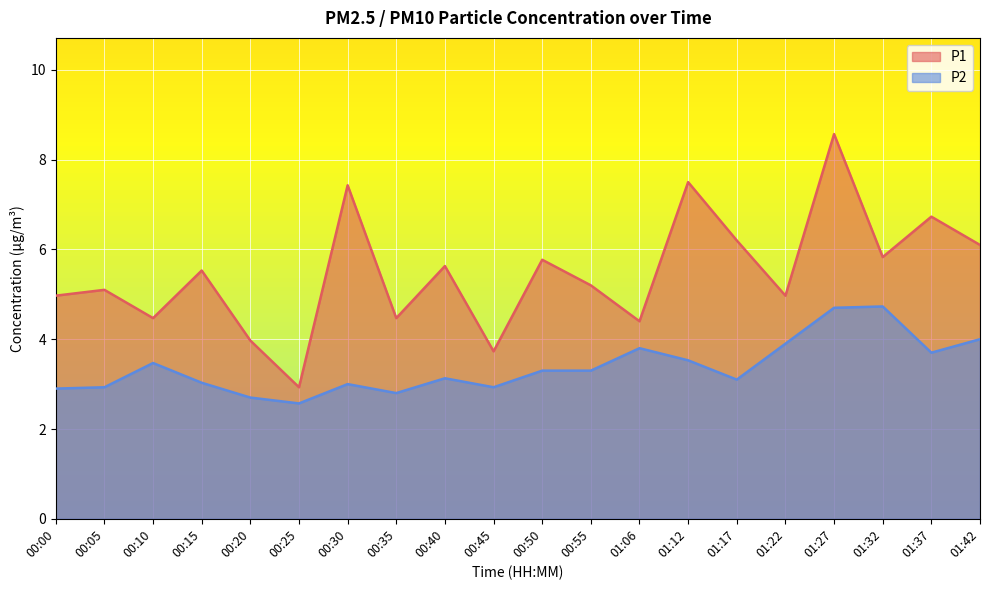

What is the maximum value shown in the chart?

8.6